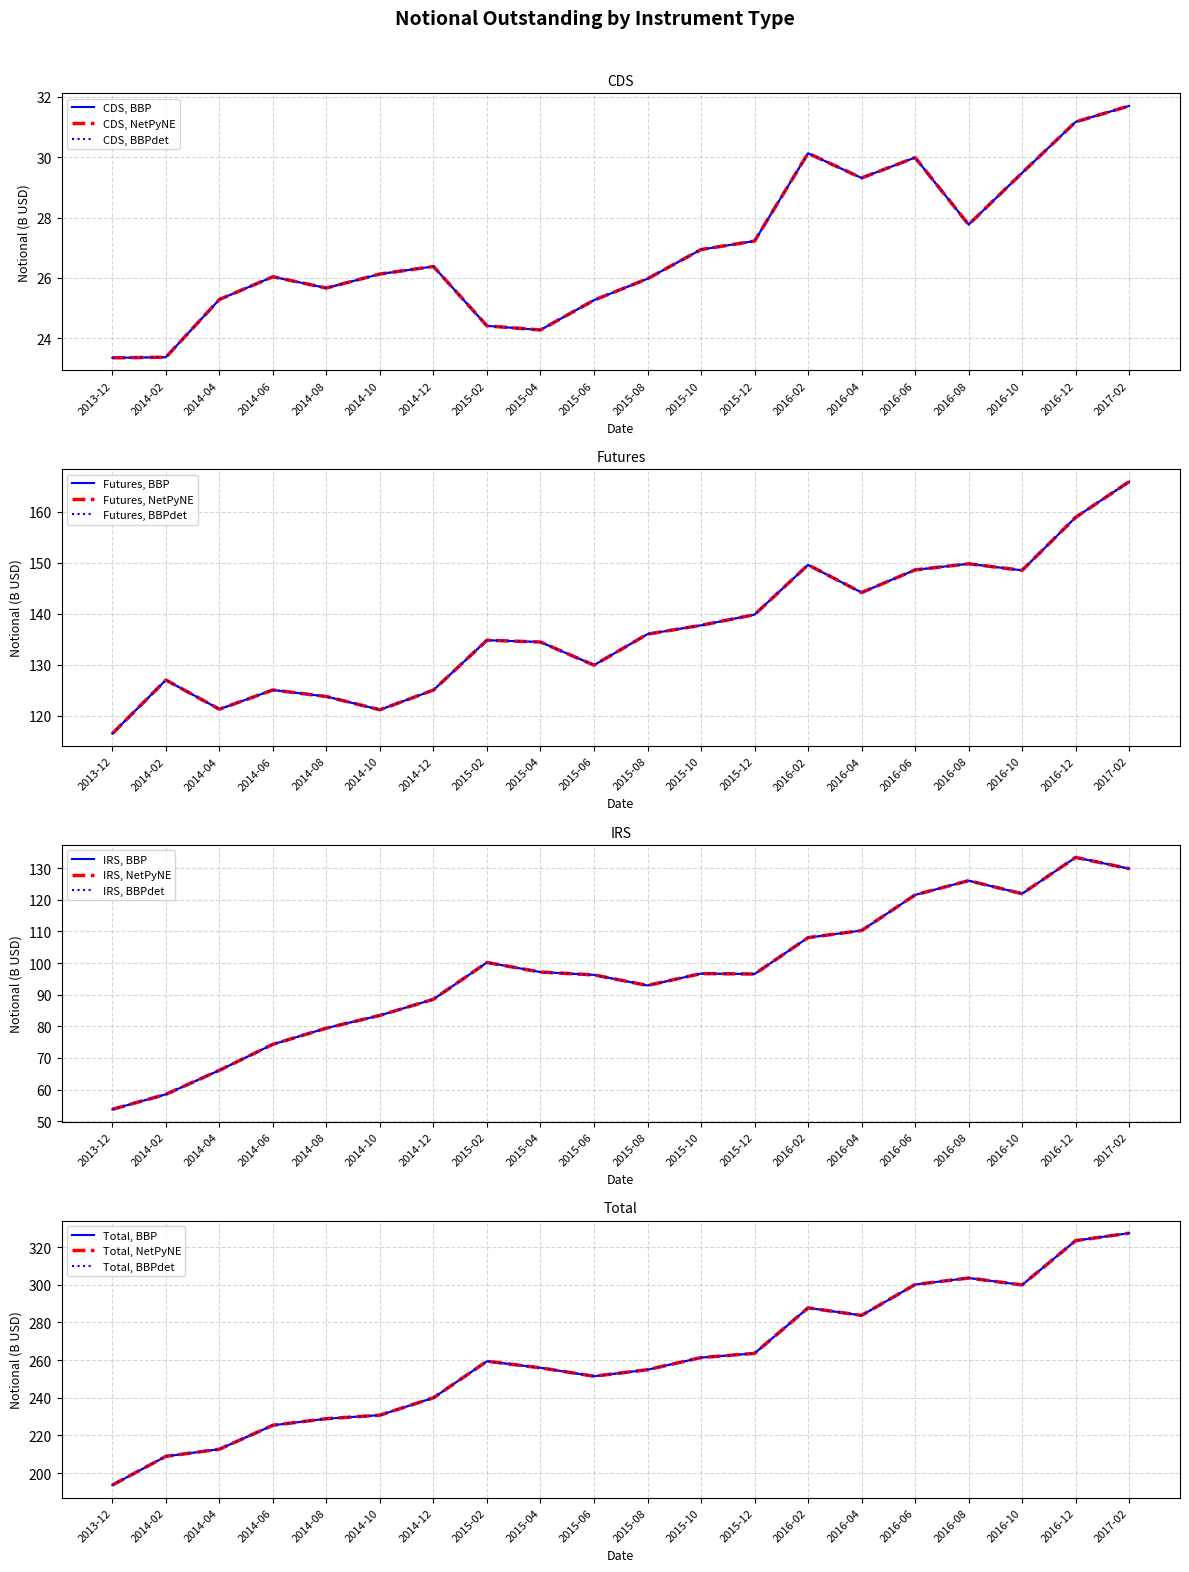

What is the sum of all Total values?

5212.9